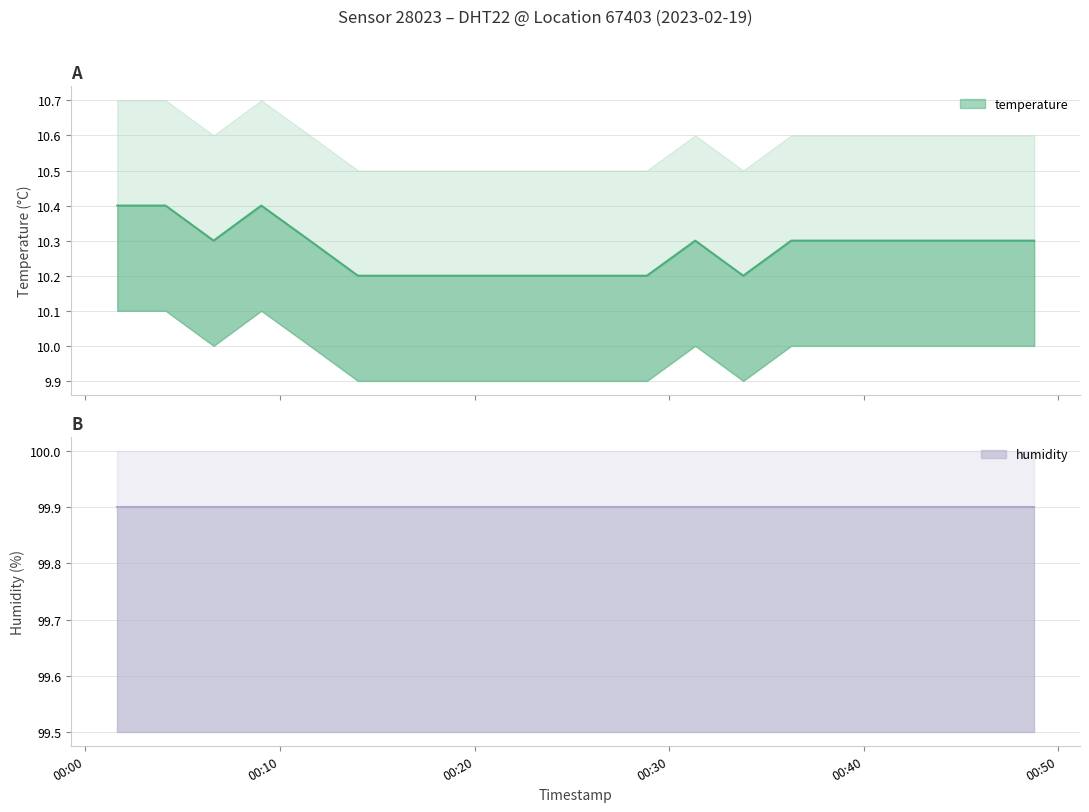

How many points are higher than both their immediate neighbors (excluding endpoints)?

2